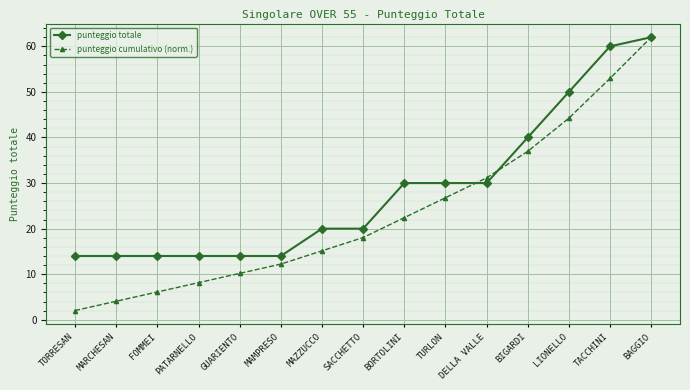

True or false: punteggio cumulativo (norm.) has a value of 5.1 at MAMPRESO.

False